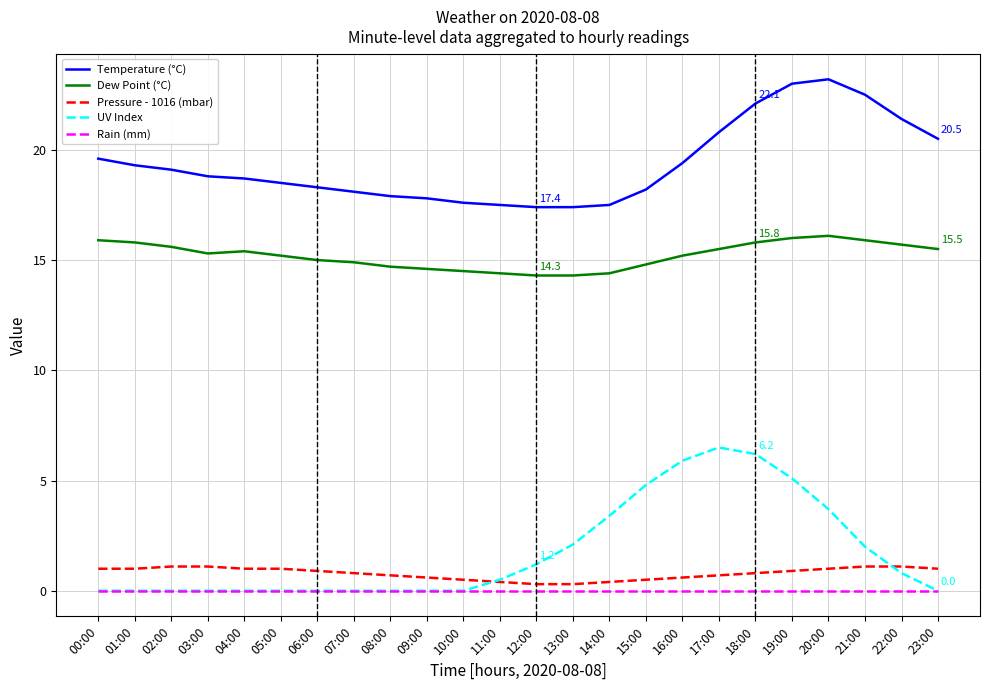

Does the chart have visible grid lines?

Yes